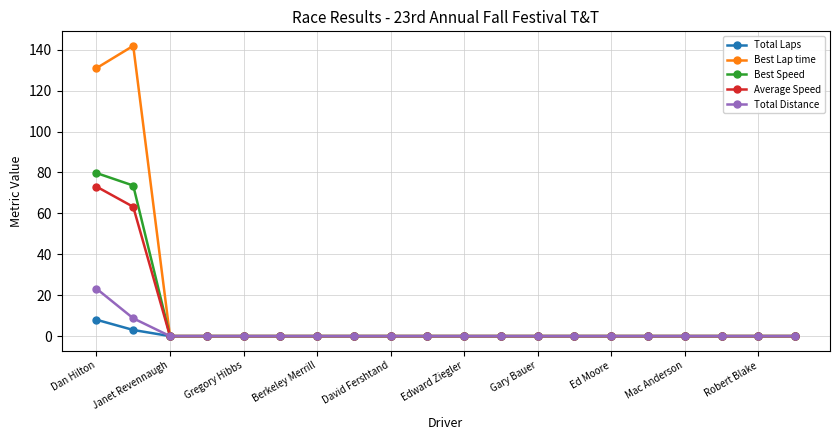

What is the value of the Best Speed point at the 1st from the left?

79.7